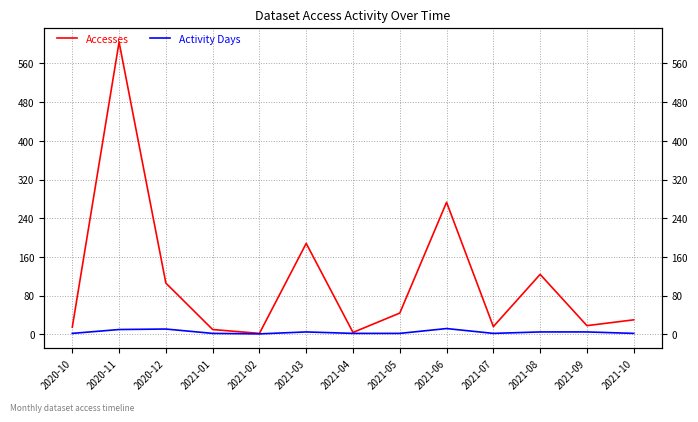

True or false: Accesses and Activity Days cross at least once.

False